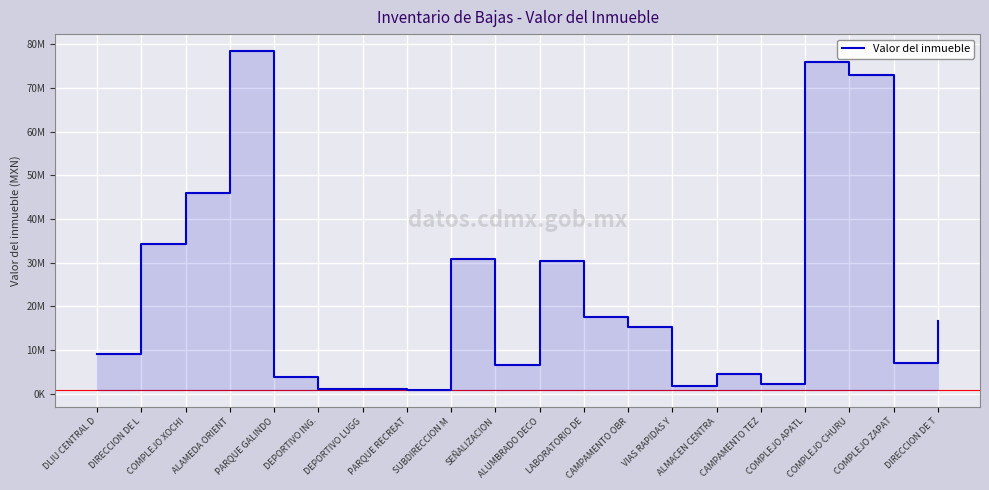

Reading left to right, list all the values displayed in this chart.

DLIU CENTRAL D=9033289	DIRECCION DE L=34224498	COMPLEJO XOCHI=45957577	ALAMEDA ORIENT=78426648	PARQUE GALINDO=3870336	DEPORTIVO ING.=1155000	DEPORTIVO LUGG=1191668	PARQUE RECREAT=956544	SUBDIRECCION M=30769939	SEÑALIZACION=6518289	ALUMBRADO DECO=30327482	LABORATORIO DE=17603464	CAMPAMENTO OBR=15257458	VIAS RAPIDAS Y=1732500	ALMACEN CENTRA=4620000	CAMPAMENTO TEZ=2310000	COMPLEJO APATL=76011818	COMPLEJO CHURU=73047250	COMPLEJO ZAPAT=7005955	DIRECCION DE T=16765204